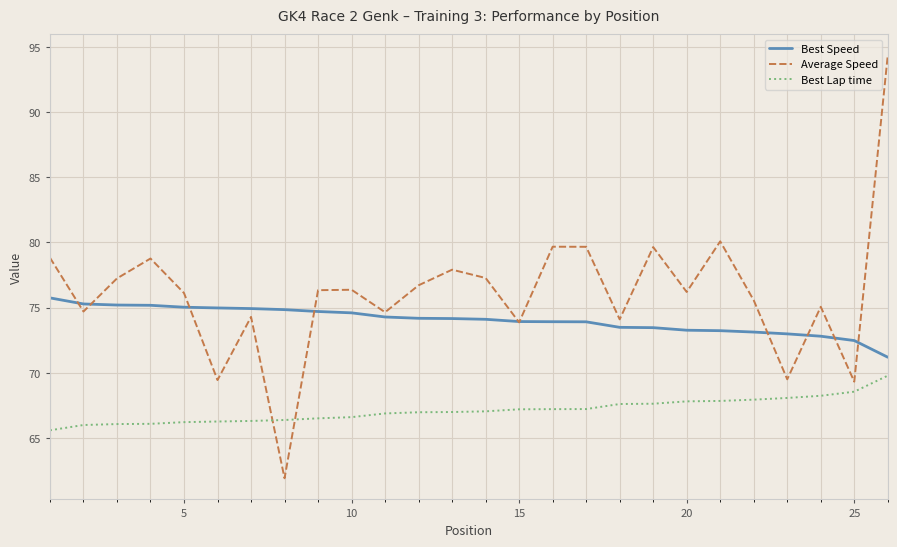

True or false: Best Lap time and Best Speed cross at least once.

False